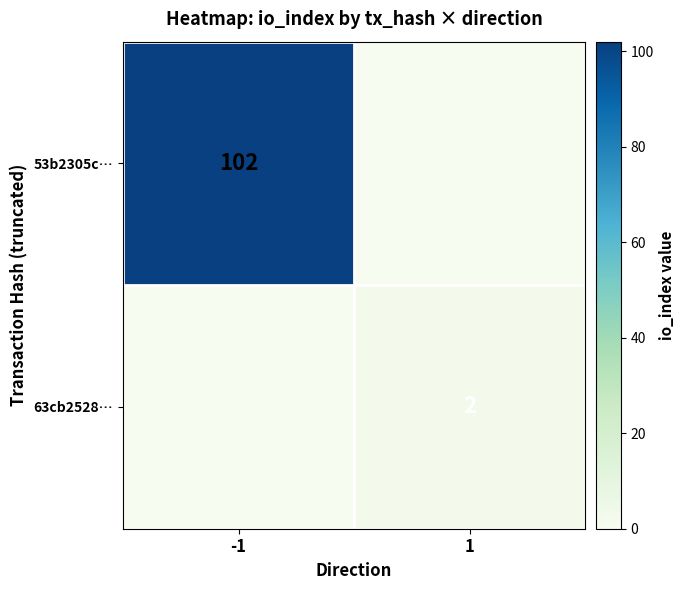

How many categories are shown in the chart?

2